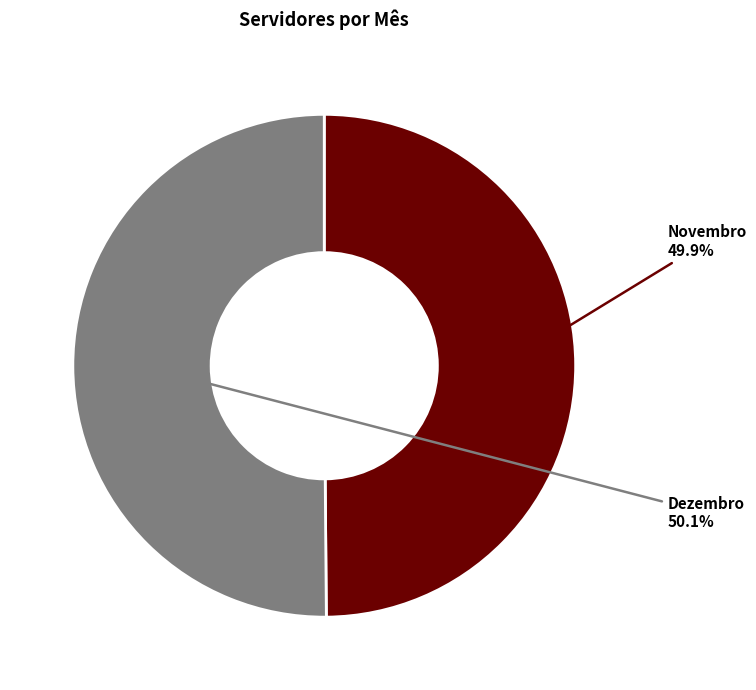

True or false: Dezembro accounts for 50% of the total.

True